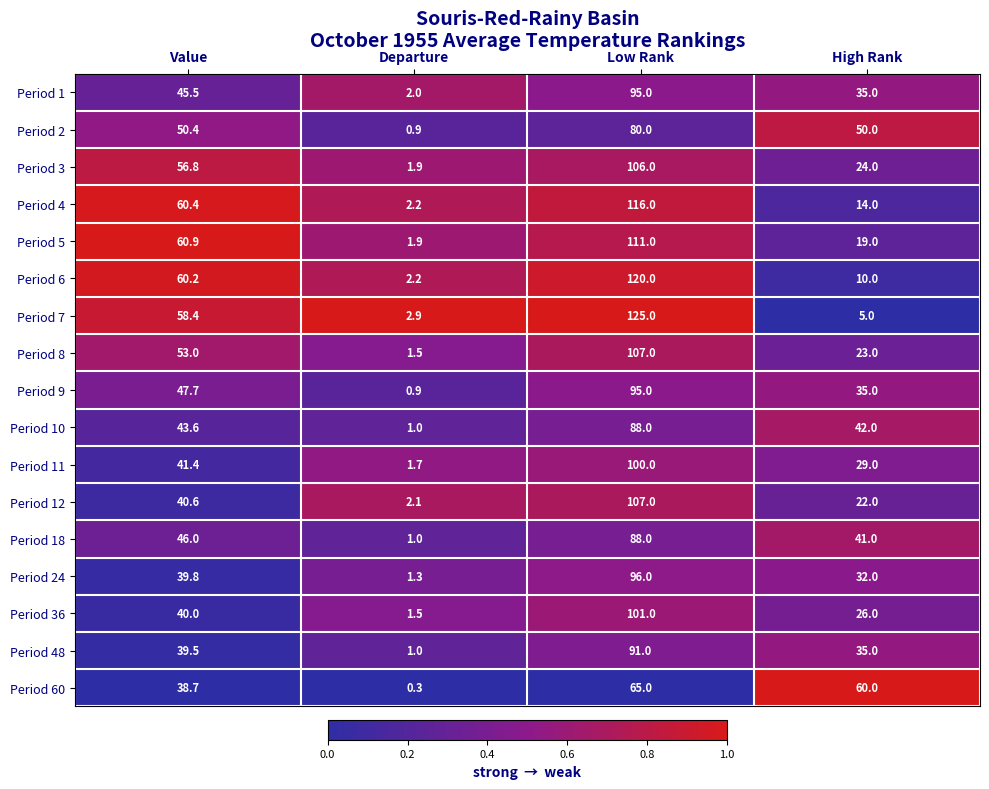

At which category is the sum across all series the highest?

Low Rank